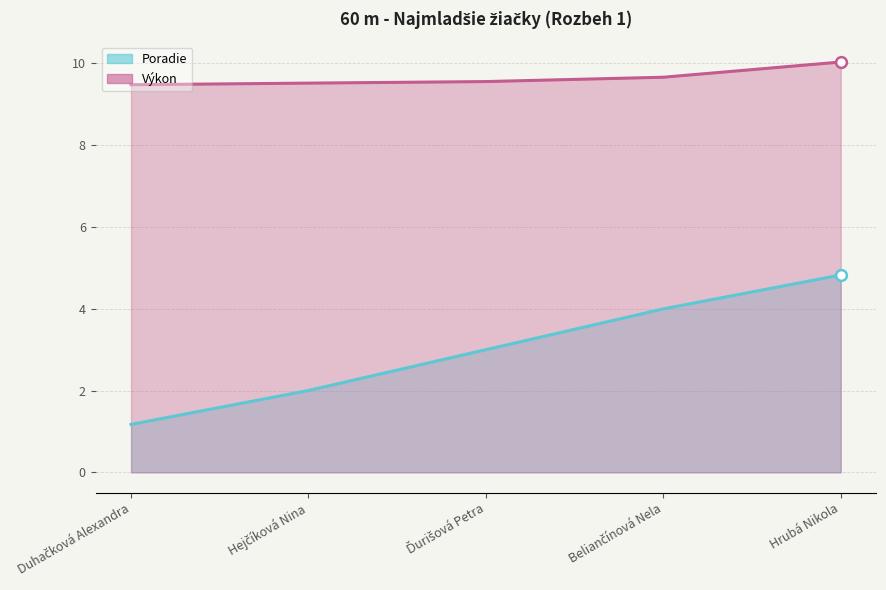

Which series reaches the minimum Y coordinate?

Poradie (line)